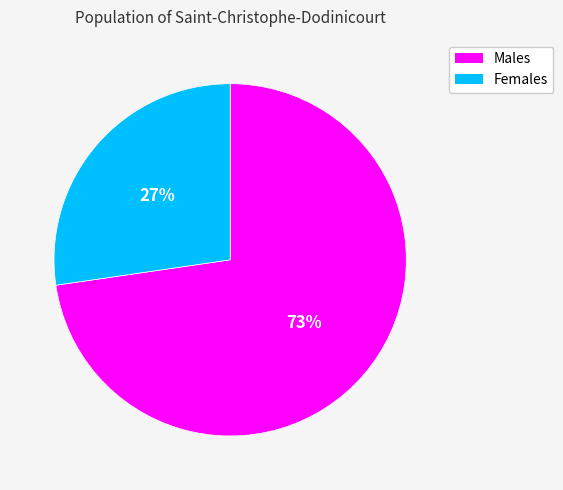

To the nearest percent, what is the average slice percentage?

50%